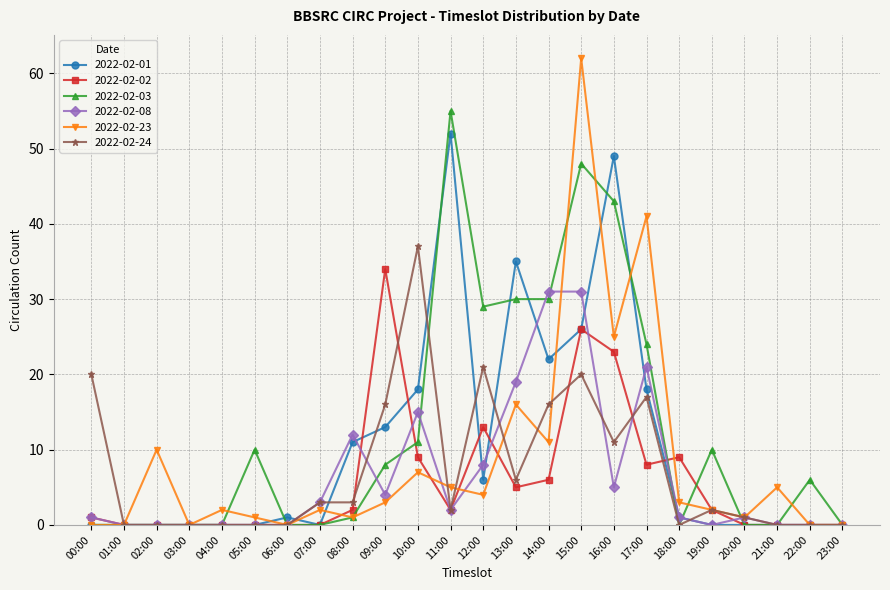

What are all the series names shown in the legend?

2022-02-01, 2022-02-02, 2022-02-03, 2022-02-08, 2022-02-23, 2022-02-24